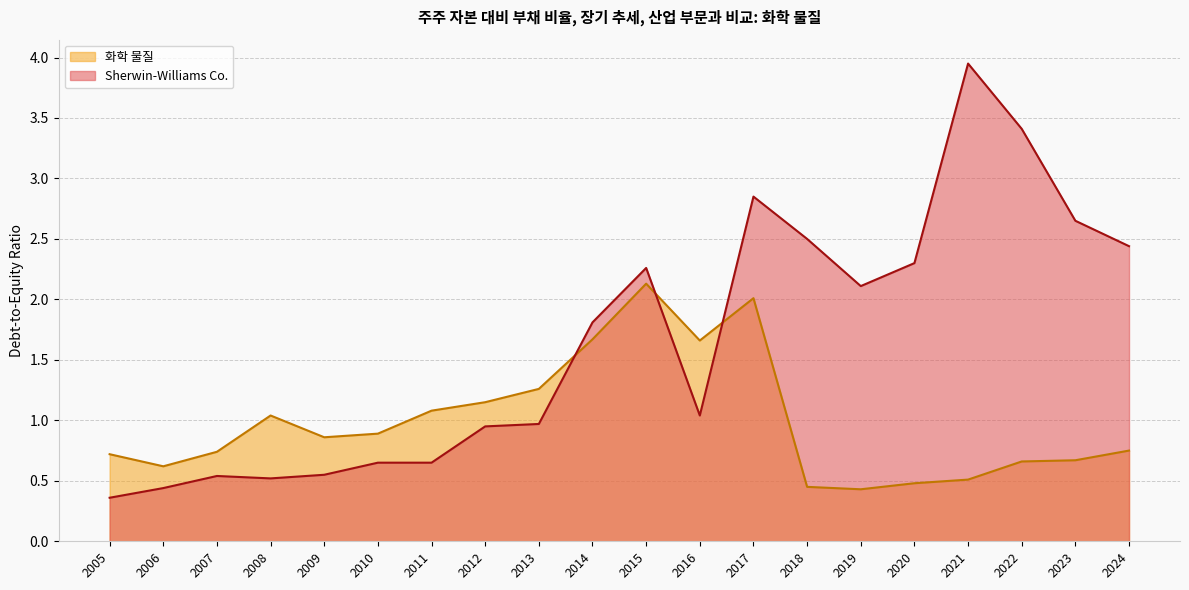

What is the difference between the highest and lowest values at 2017?

0.8